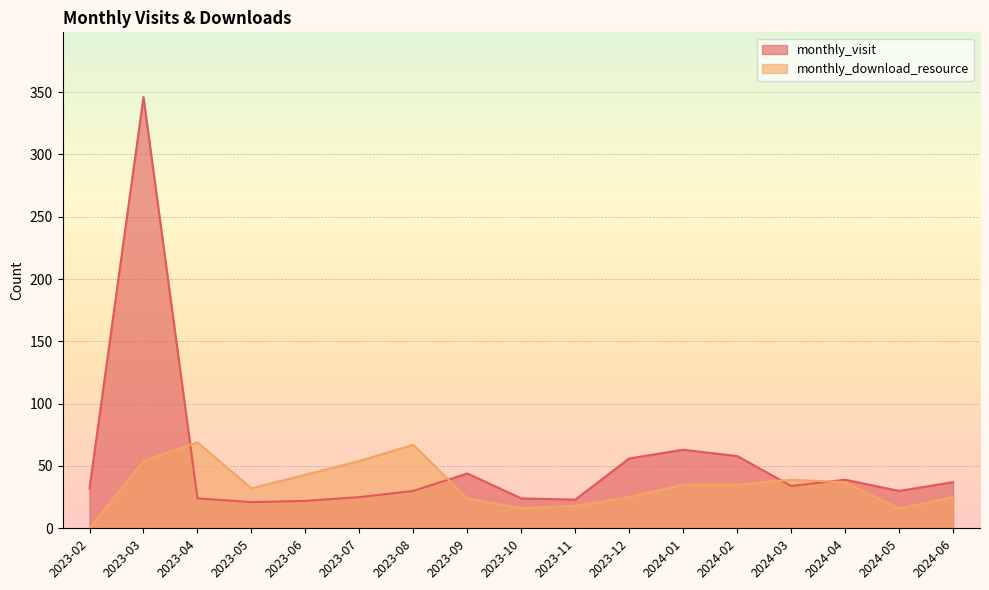

What is the average value of the monthly_download_resource series?

35